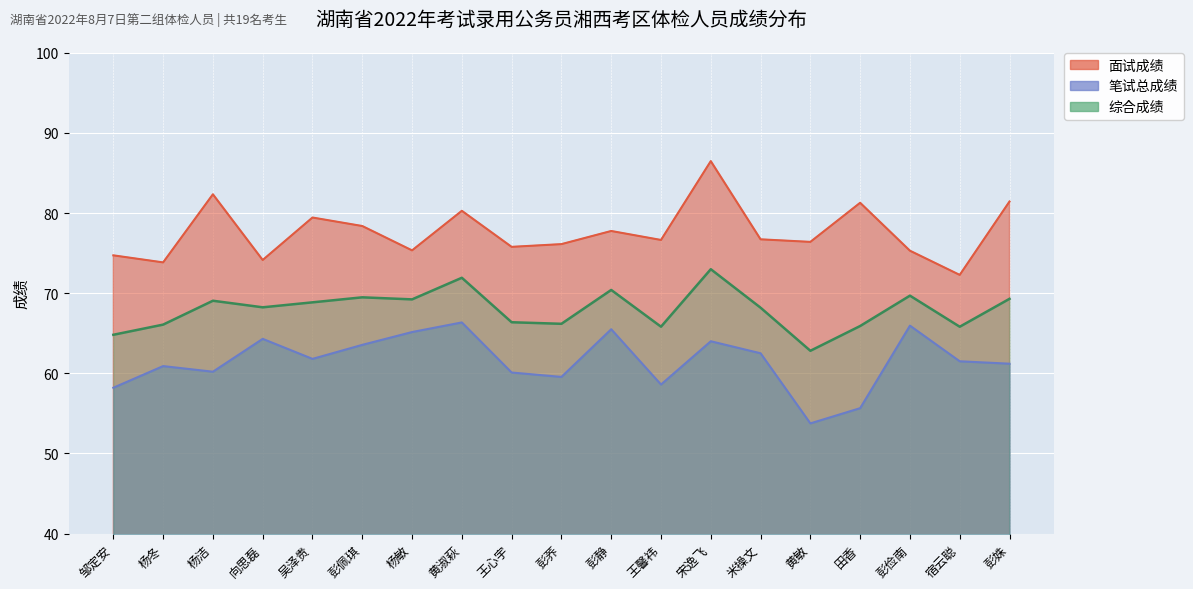

At which category does the chart reach its minimum across all series?

黄敏